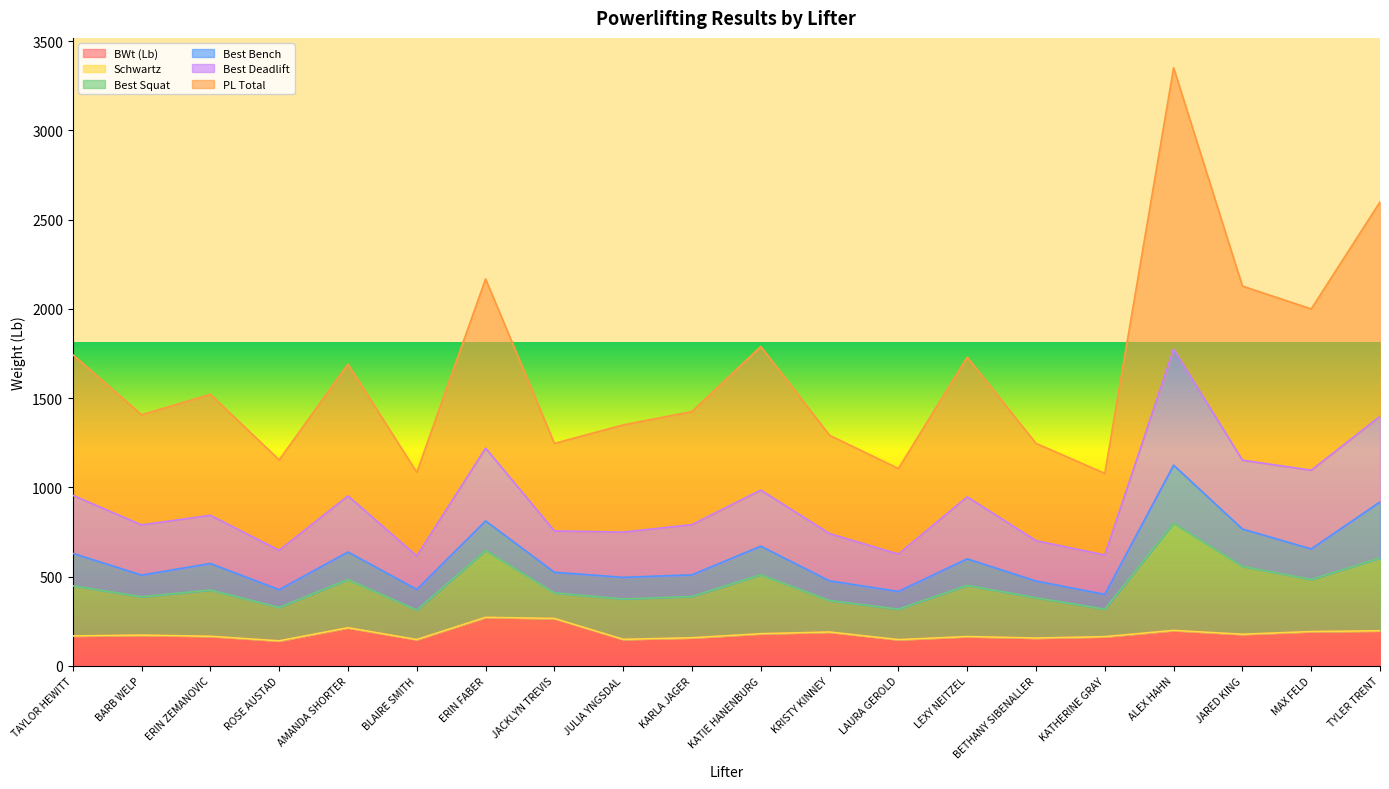

What is the lowest value of the BWt (Lb) series?

139.4